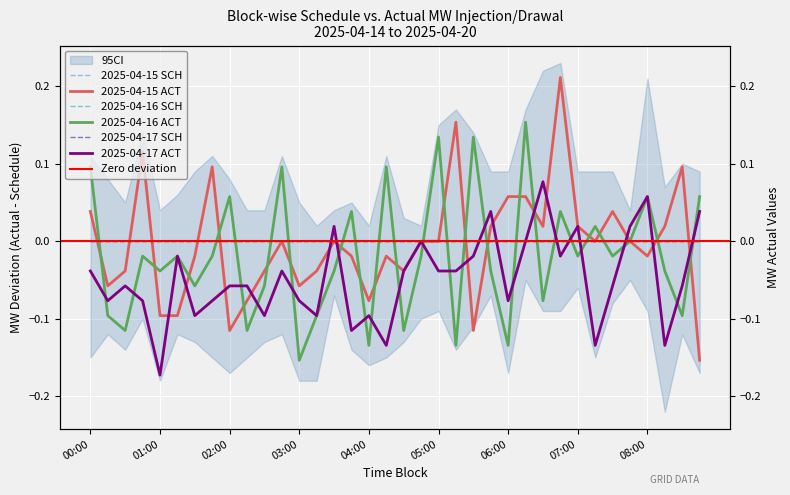

How many data points in 2025-04-15 ACT are less than 0?

17